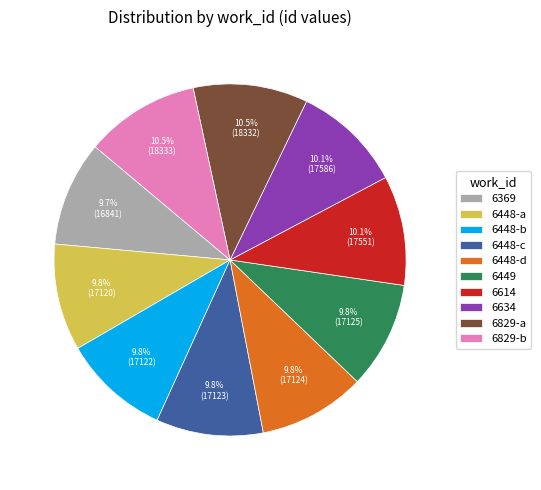

Approximately how many times larger is the value at 6448-a compared to 6369?

1.0